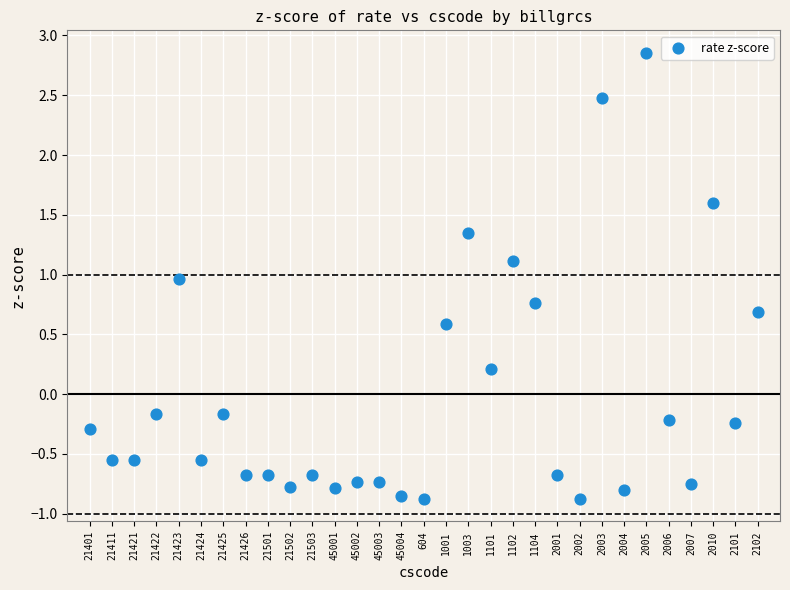

What is the range of Y values (max minus min)?

3.7